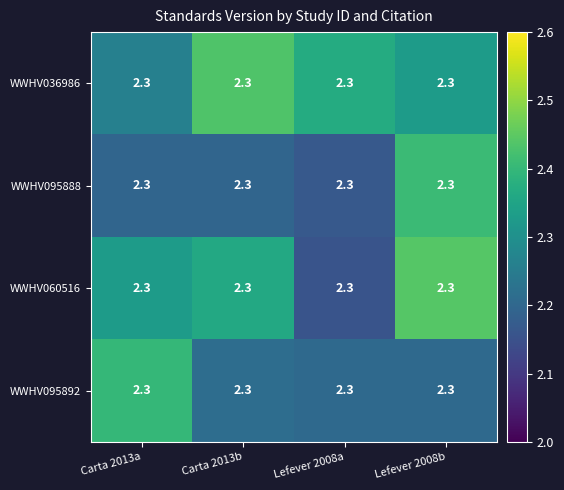

How many data points does each series have?

4